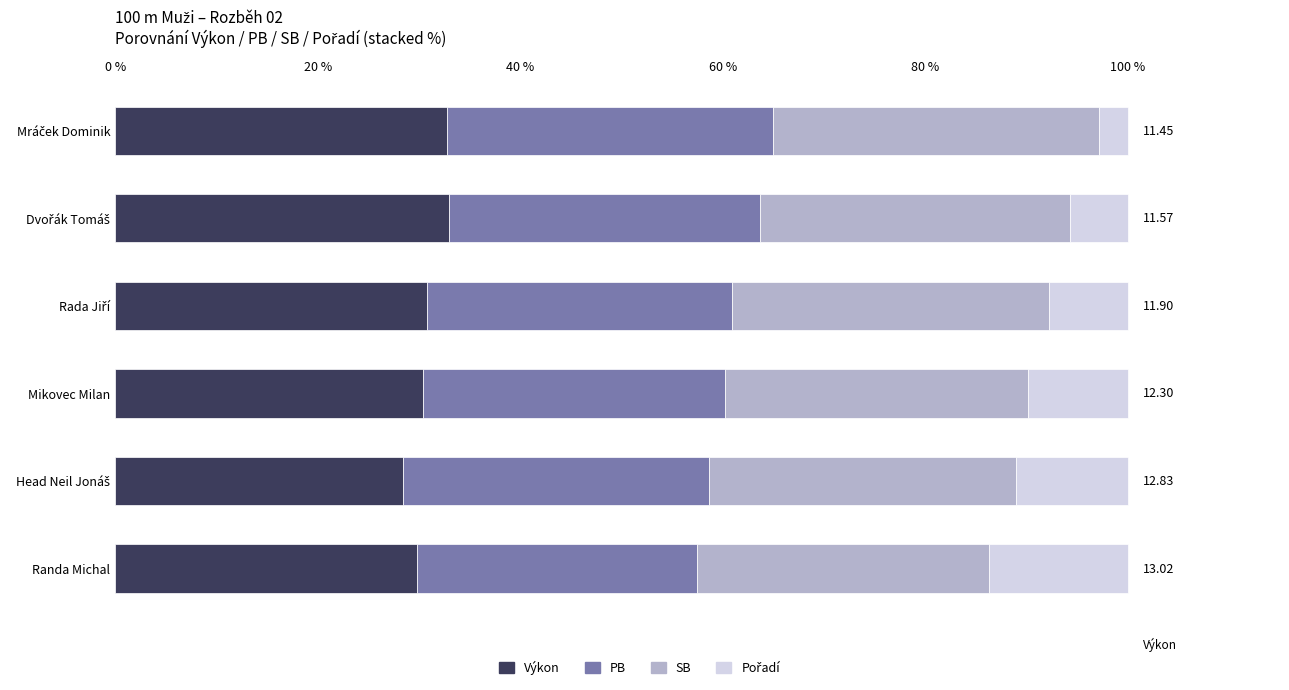

What is the sum of all Výkon values?

185.0